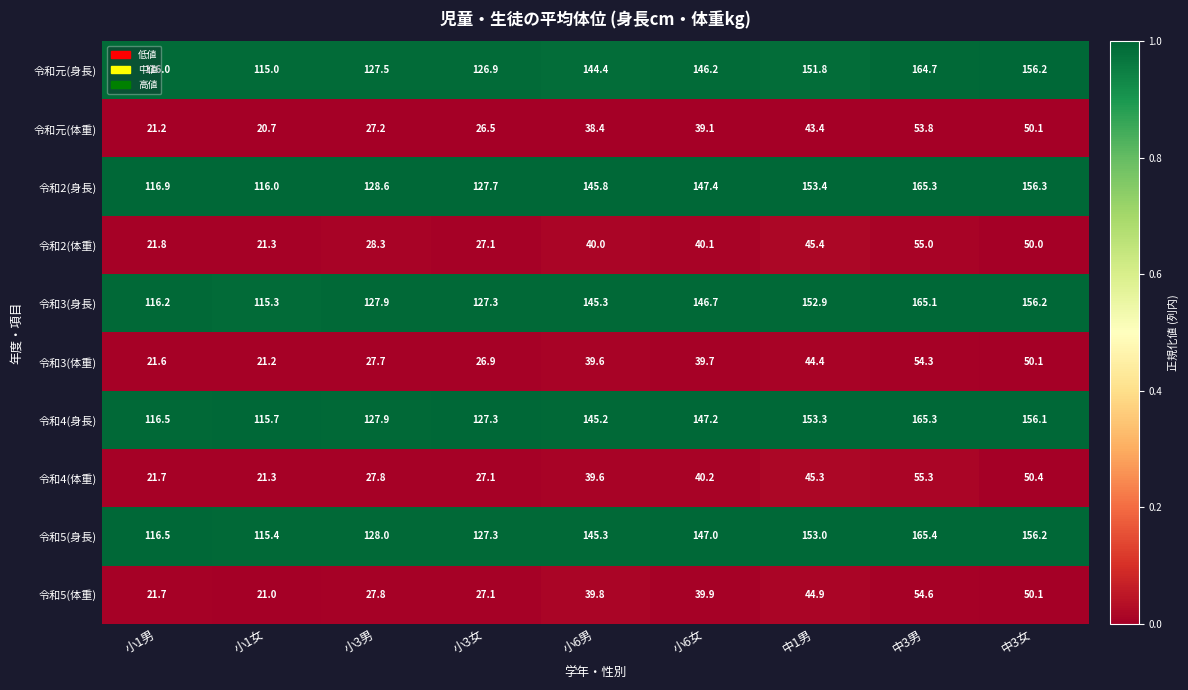

At which category does the chart reach its peak across all series?

中3男